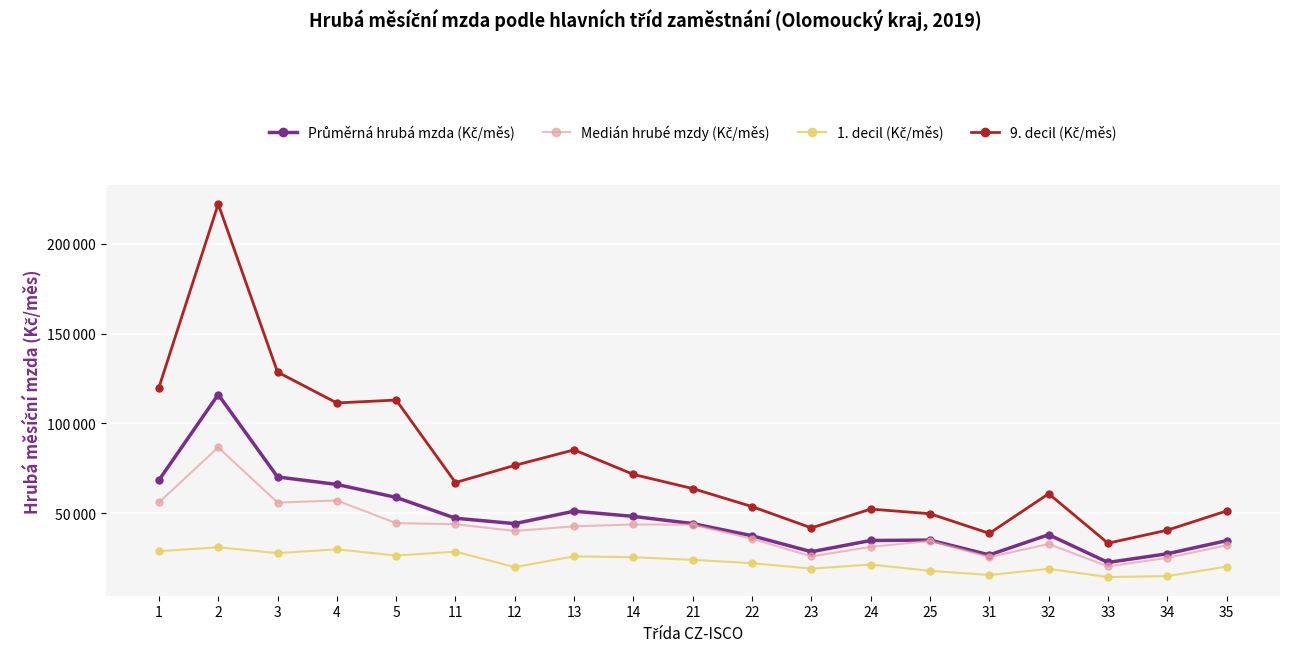

What is the value of the 1. decil (Kč/měs) point at the 3rd from the left?

27877.0